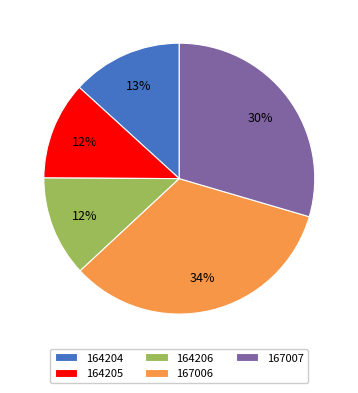

What is the largest slice in the pie chart?

167006